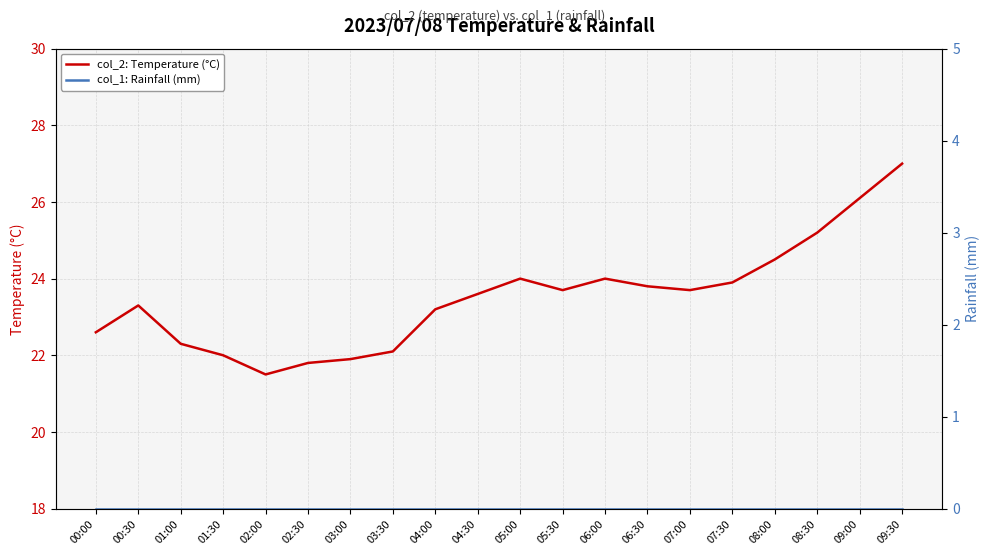

What is the difference between the highest and lowest values at 01:30?

22.0